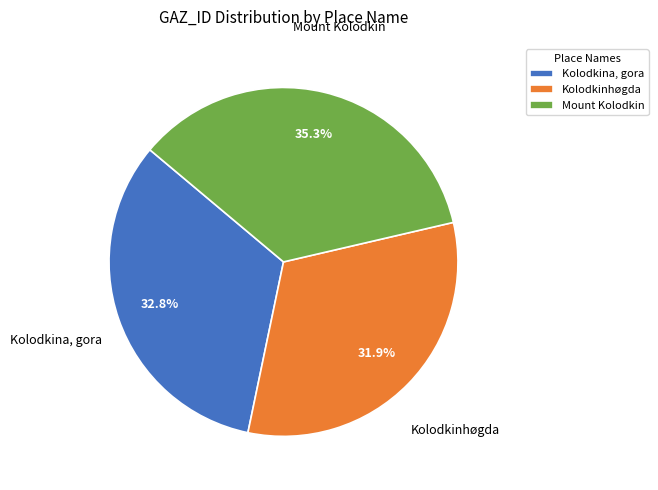

What percentage is NOT represented by Mount Kolodkin?

64.7%